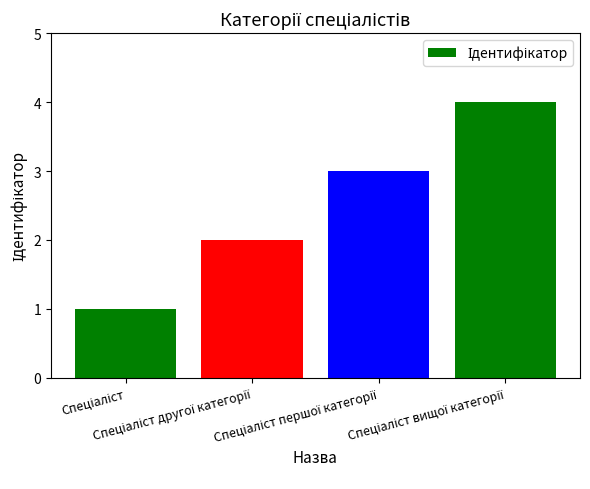

What is the maximum value shown in the chart?

4